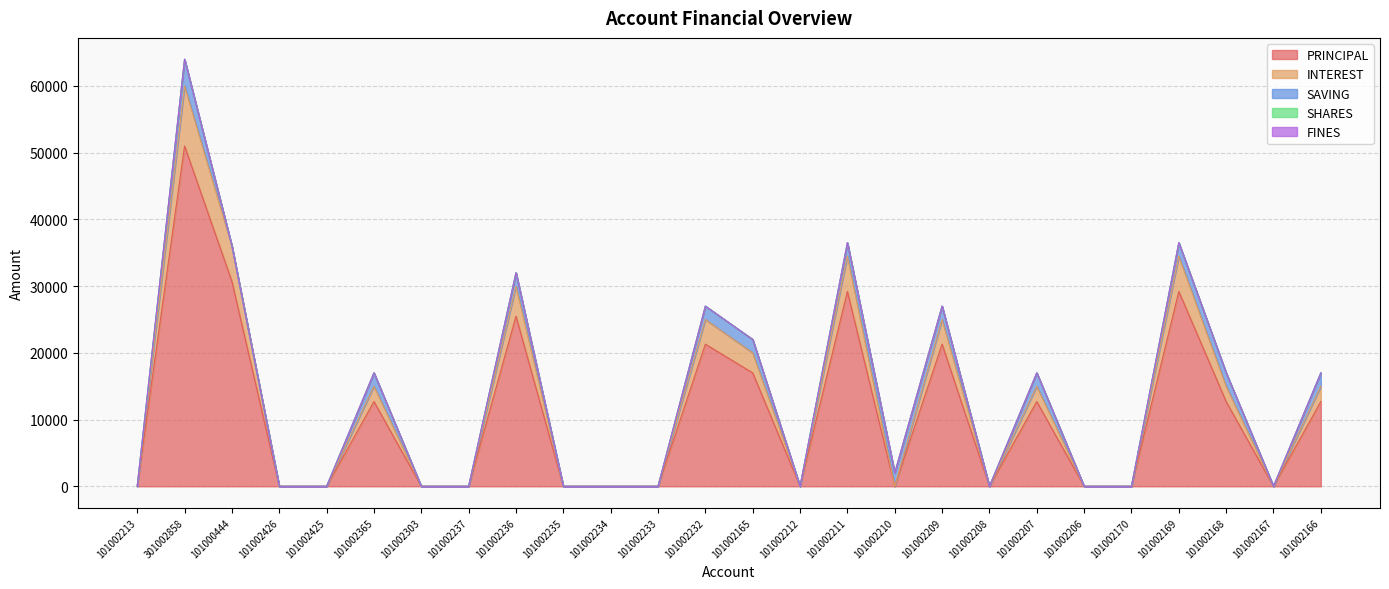

Which series has the largest total across all categories?

PRINCIPAL